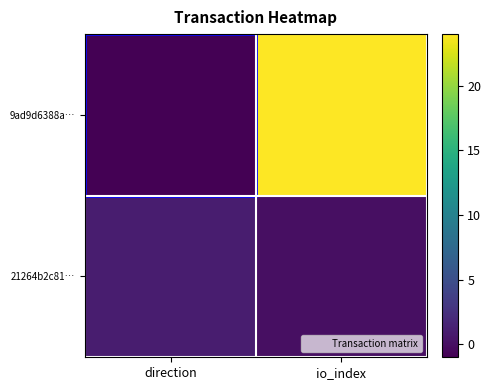

What is the total value across all series at io_index?

24